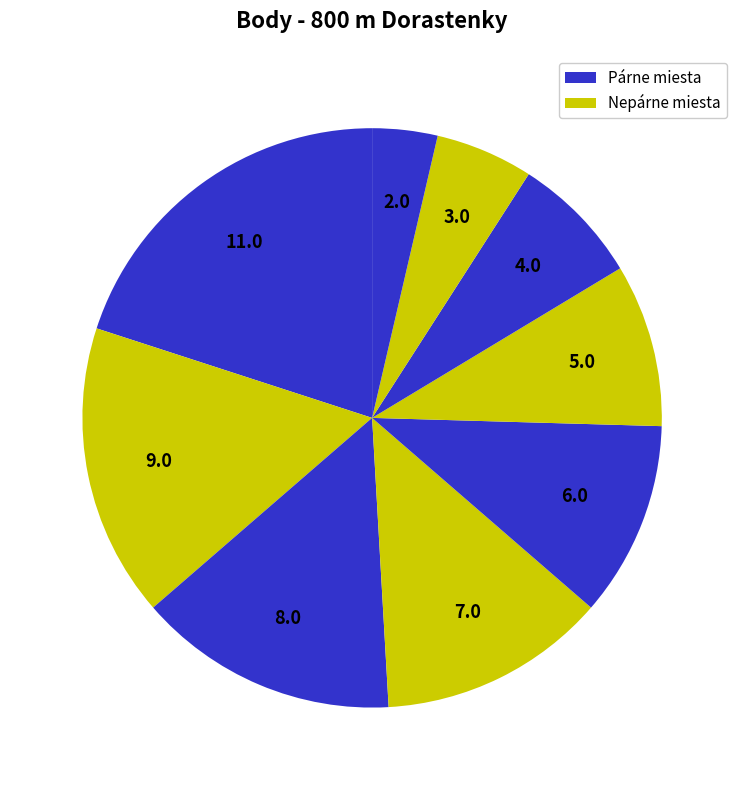

How many segments does this pie chart have?

9